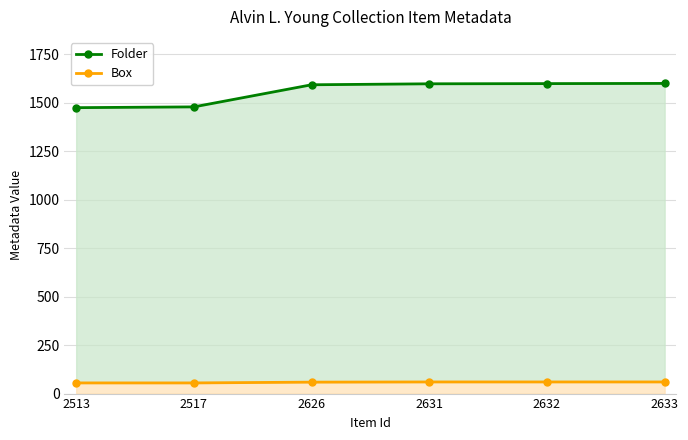

What is the difference between the maximum and minimum values in the Box series?

5